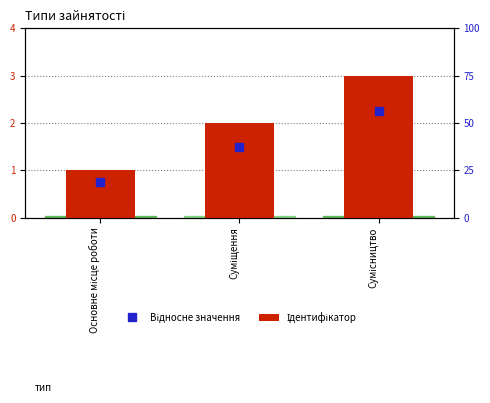

At which label does the data first exceed 2?

Сумісництво